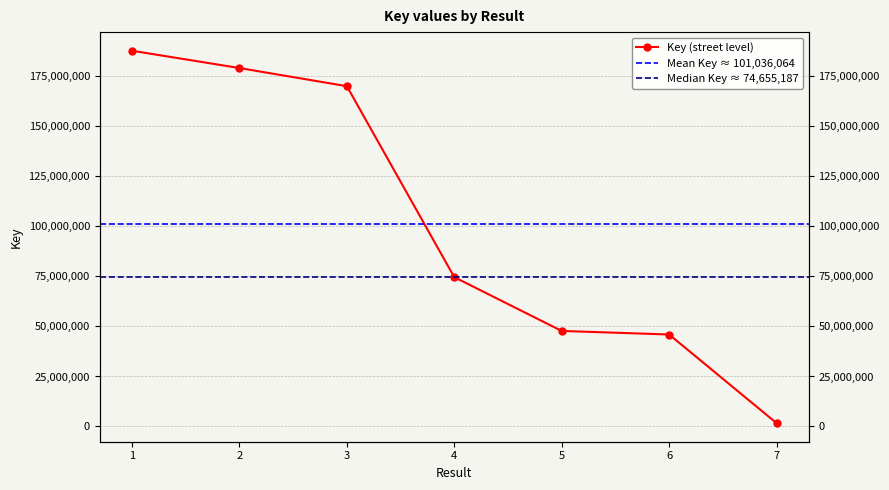

Is this an area chart (filled region under the line)?

No